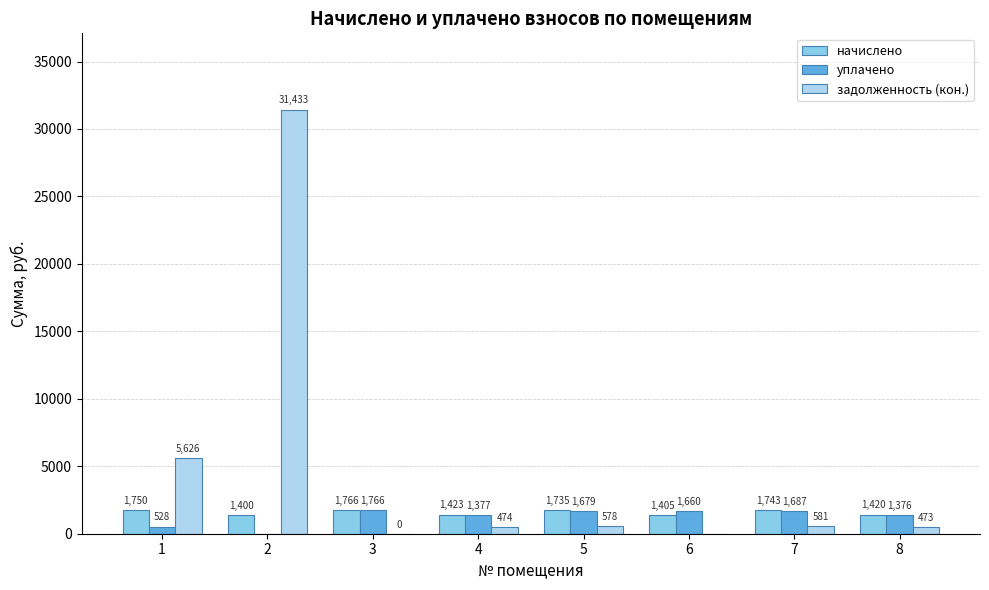

Where is начислено nearest to the value 1582?

5